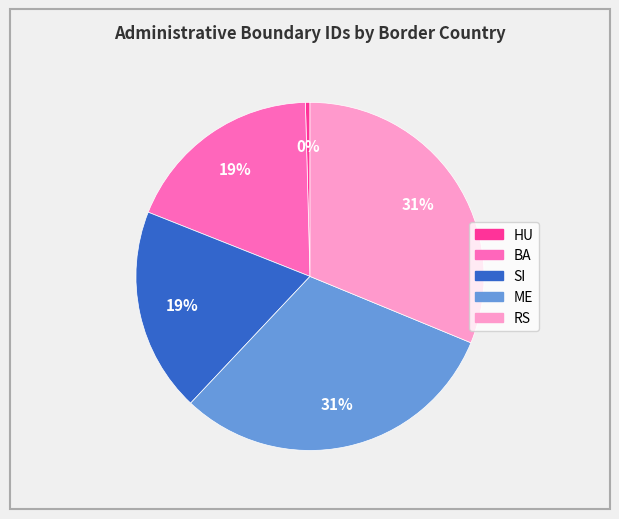

Approximately how many times larger is the value at BA compared to RS?

0.6